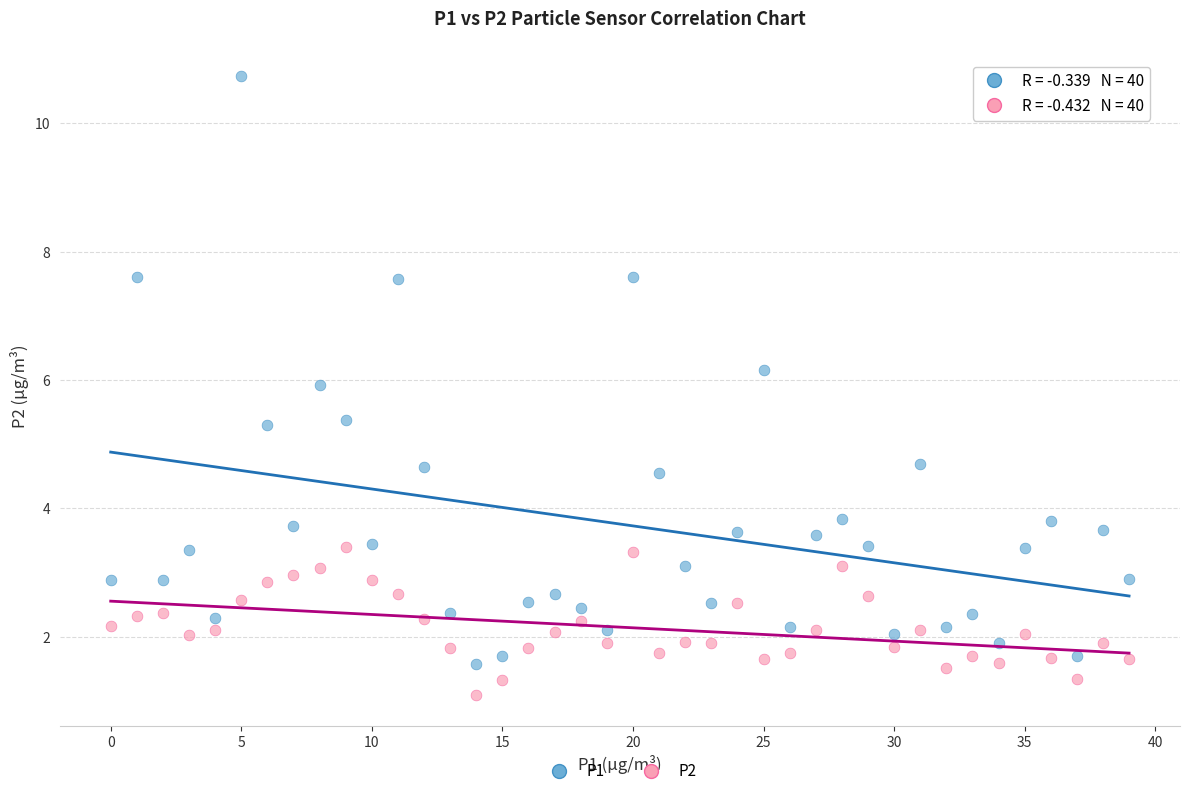

What are all the series names shown in the legend?

P1, P2